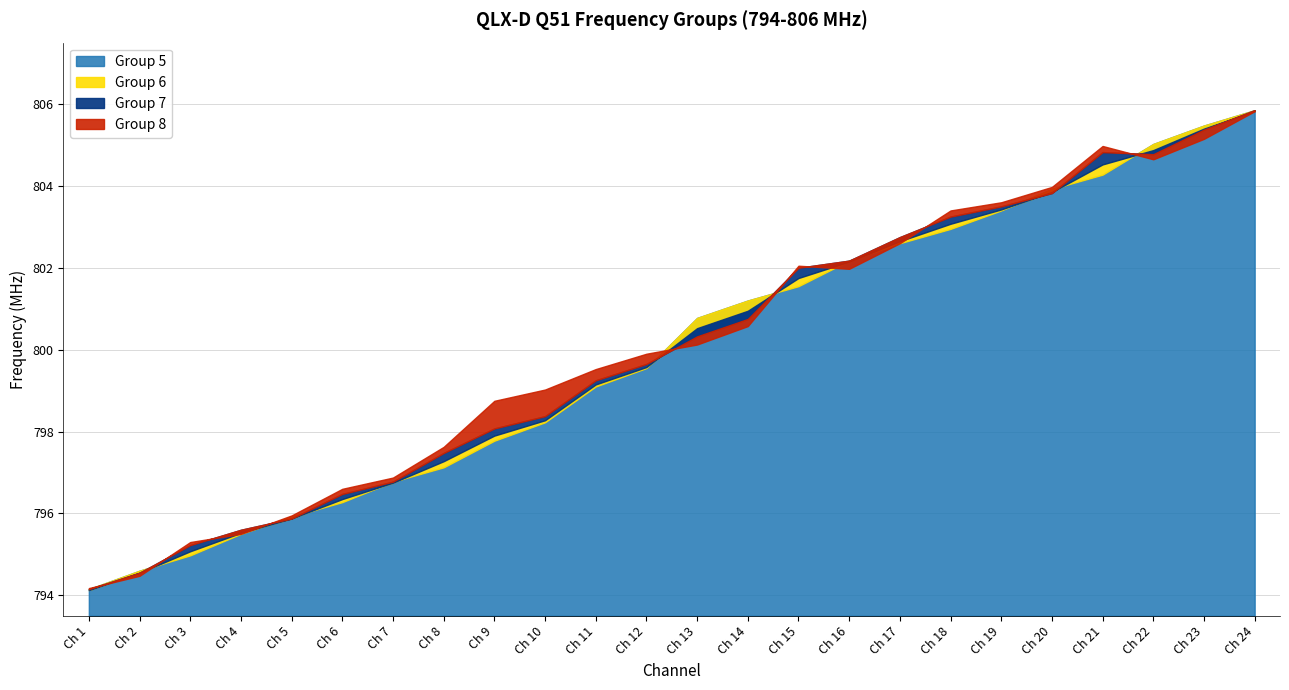

What is the sum of the Group 6 values at Ch 4 and Ch 1?

1589.7